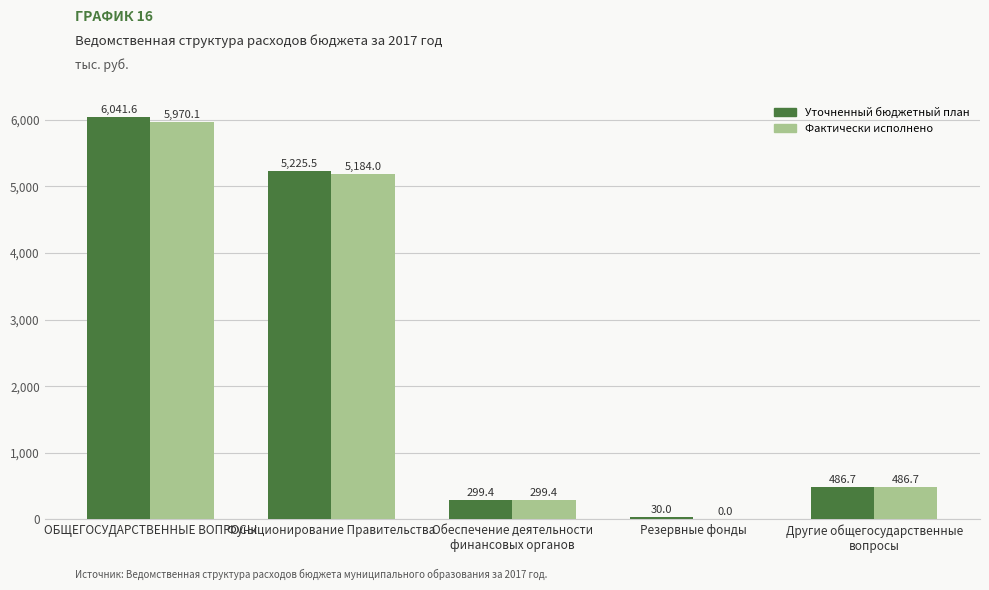

What are all the series names shown in the legend?

Уточненный бюджетный план, Фактически исполнено